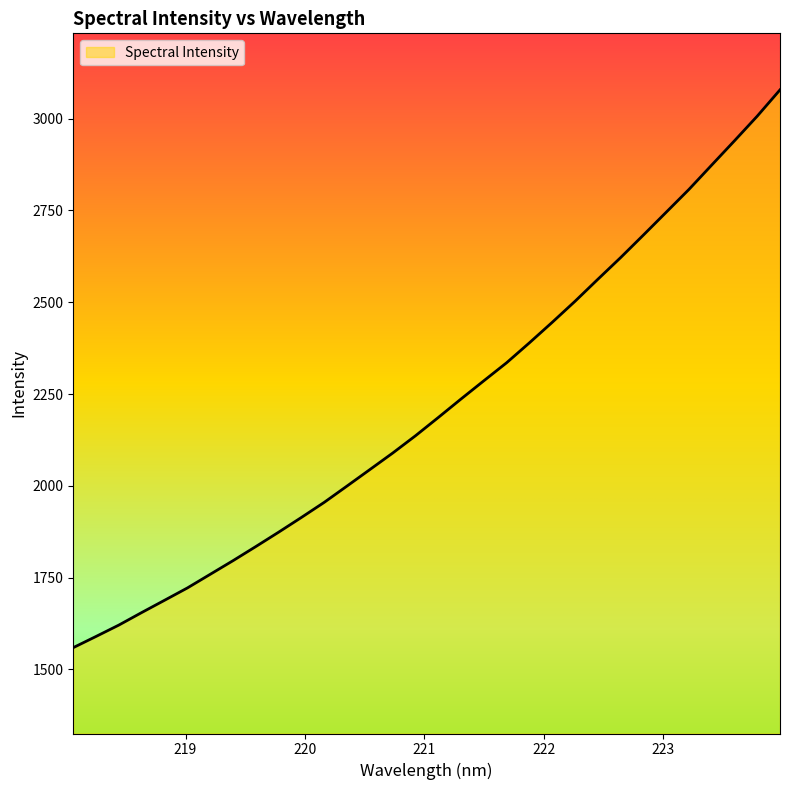

What is the smallest value displayed?

1559.3